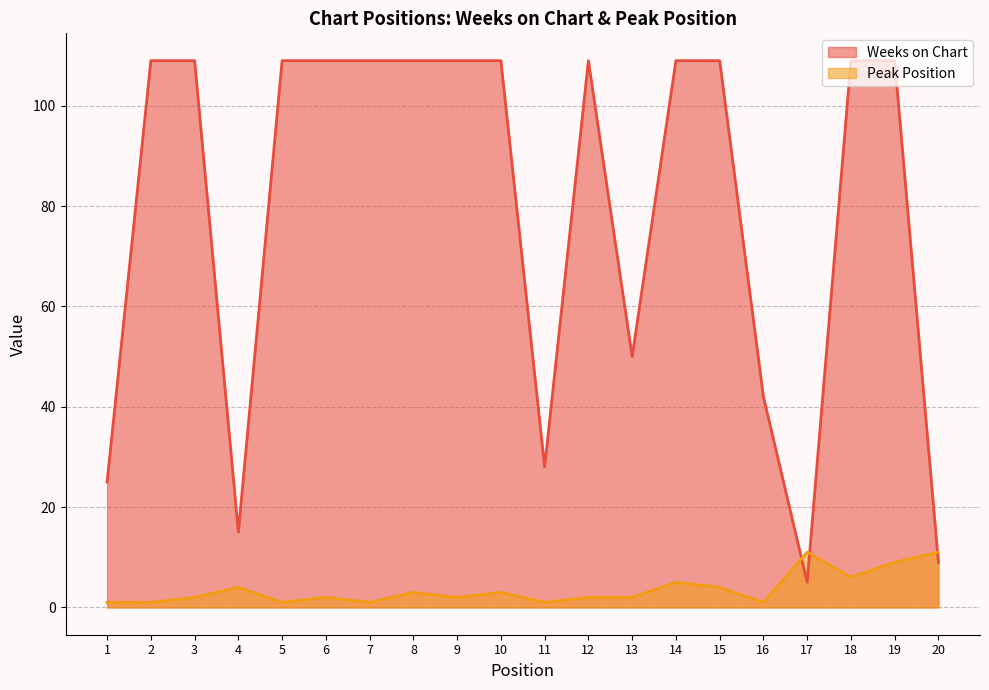

The Peak Position series shows 1 at 12. True or false?

False